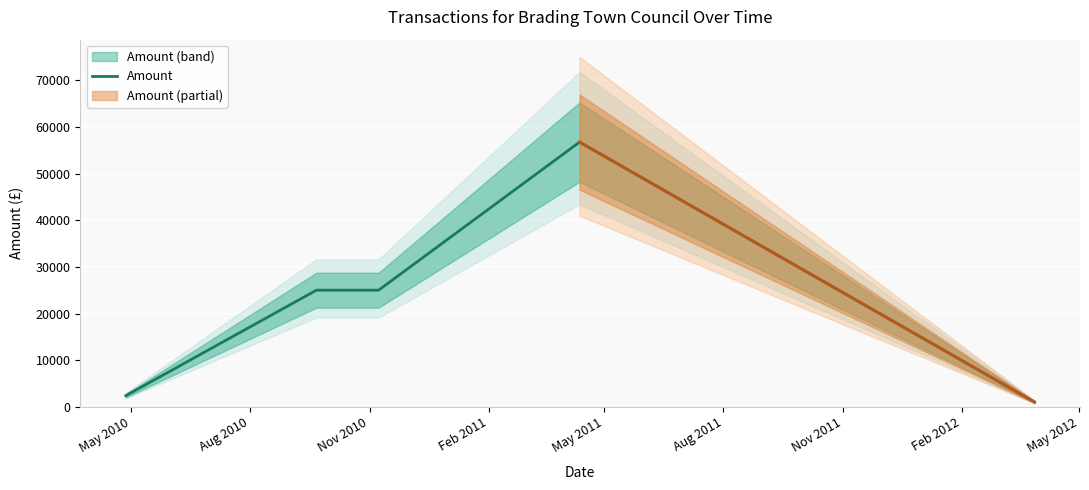

True or false: the data shows 350.3 at May 2011.

False